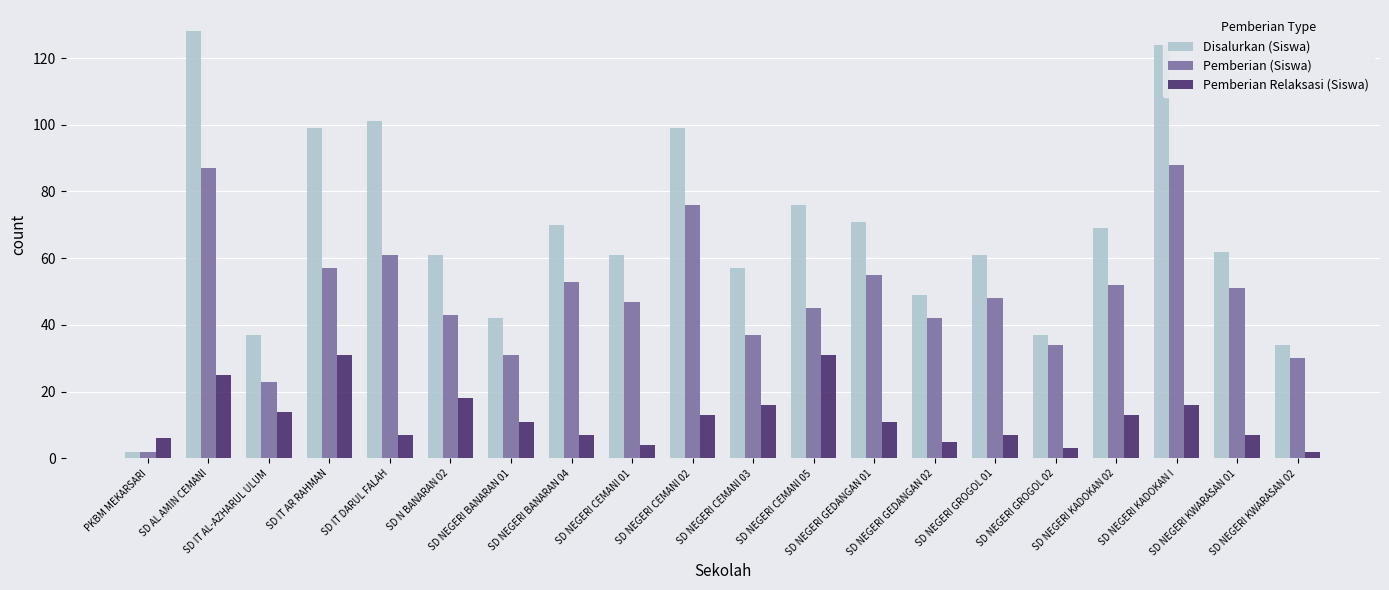

Between SD N BANARAN 02 and SD NEGERI GROGOL 02, which series saw the biggest shift?

Disalurkan (Siswa)